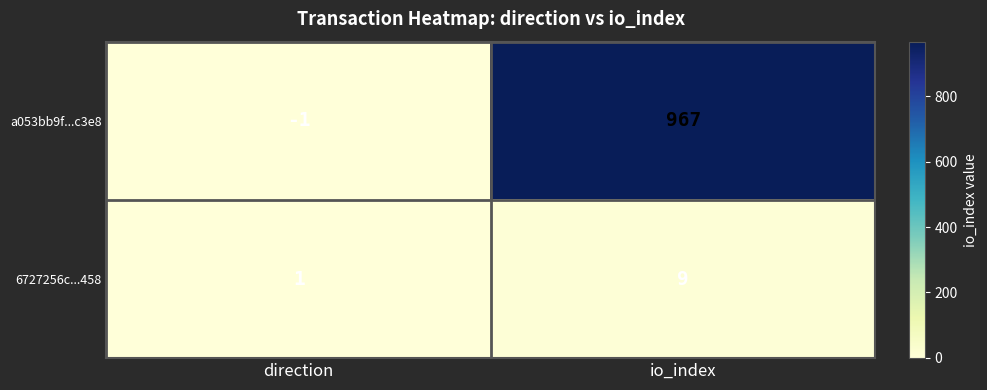

How many distinct data groups are displayed?

2